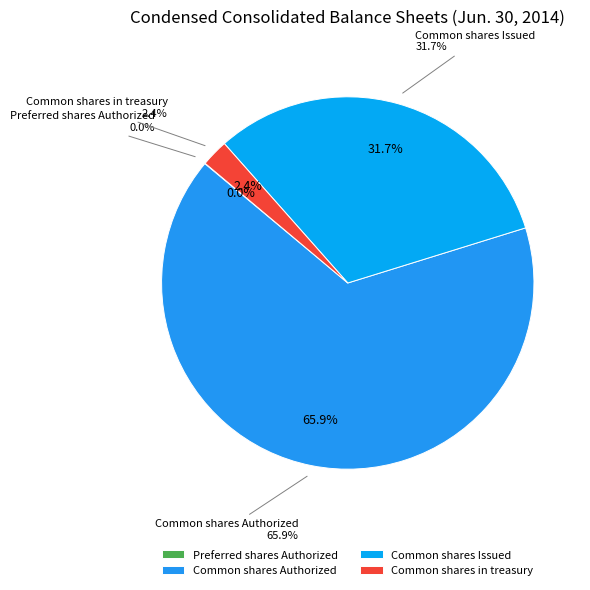

Between Common shares Authorized and Common shares in treasury, which is larger?

Common shares Authorized